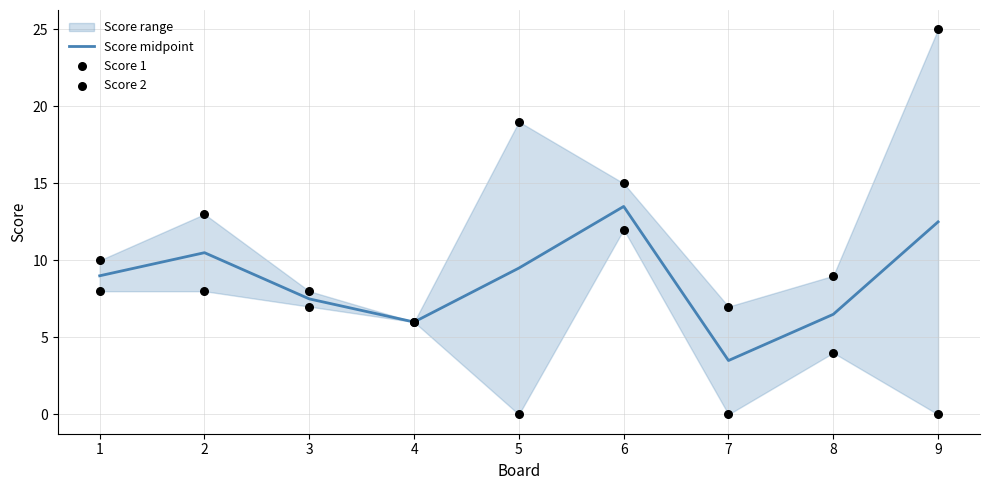

At which category is the sum across all series the highest?

6